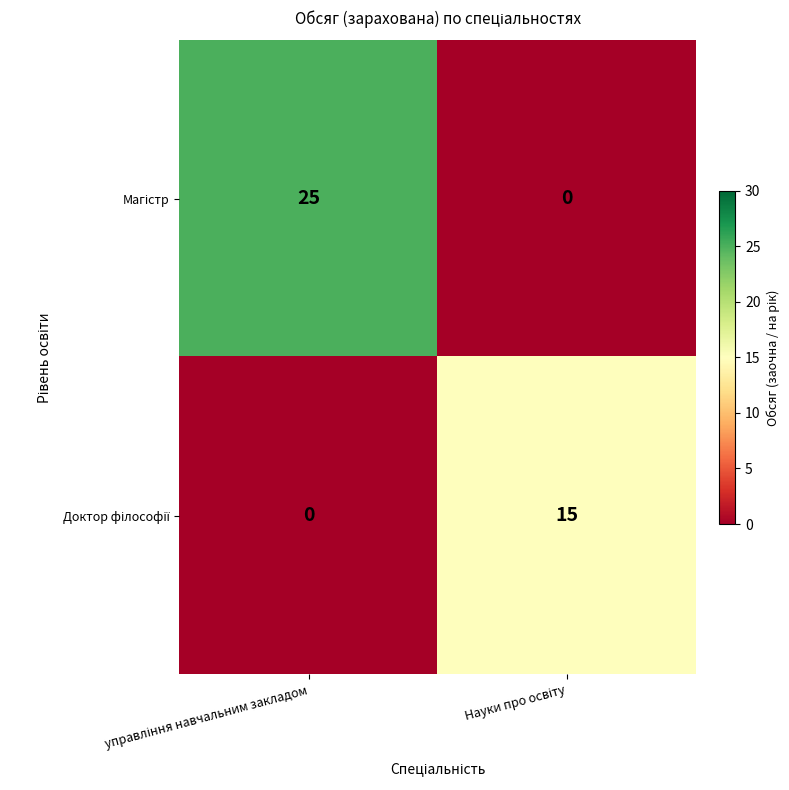

What is the greatest value displayed?

25